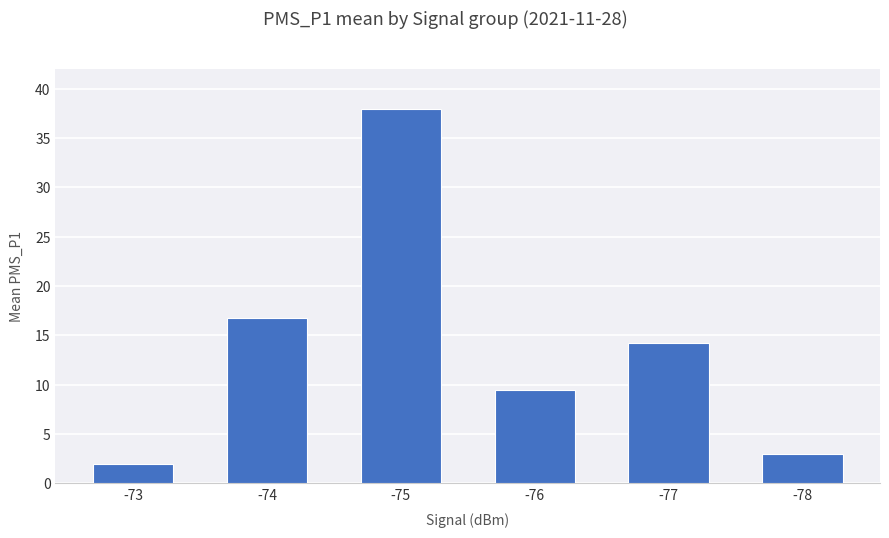

How many series are shown in this chart?

1